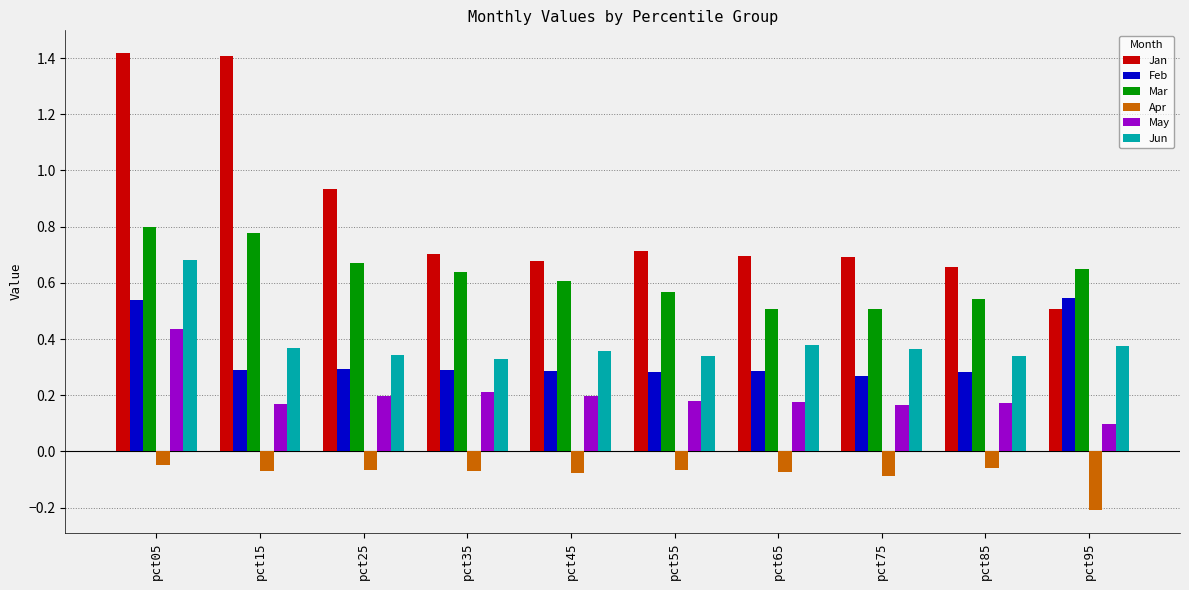

What are all the series names shown in the legend?

Jan, Feb, Mar, Apr, May, Jun